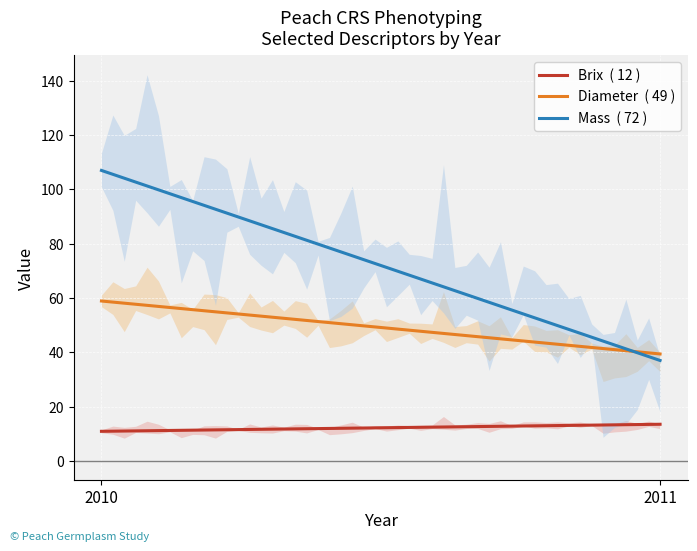

Reading left to right, what are all the values shown in this chart?

Brix: 10.9	13.5
Diameter: 58.9	39.4
Mass: 107.0	37.0